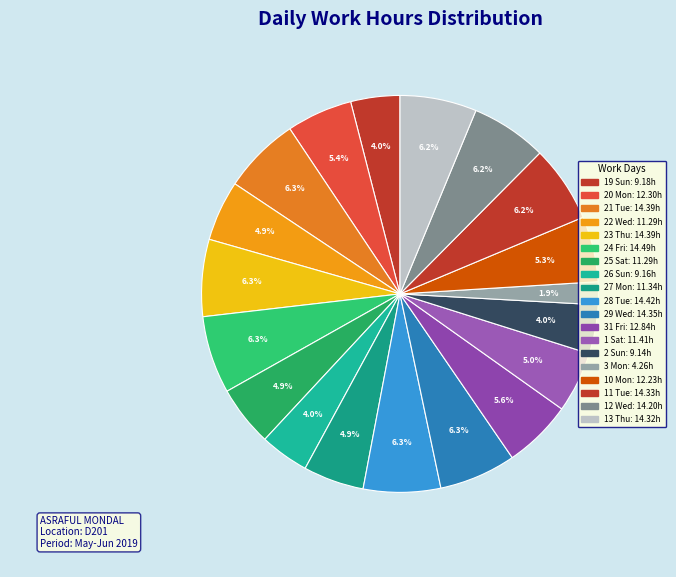

To the nearest percent, what portion does 19 Sun represent?

4%